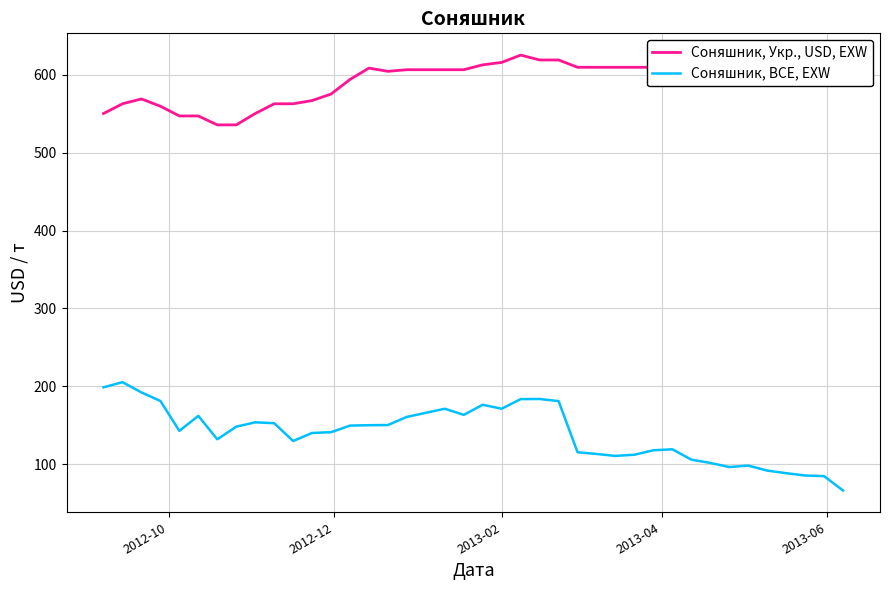

What is the lowest value of the Соняшник, Укр., USD, EXW series?

535.9